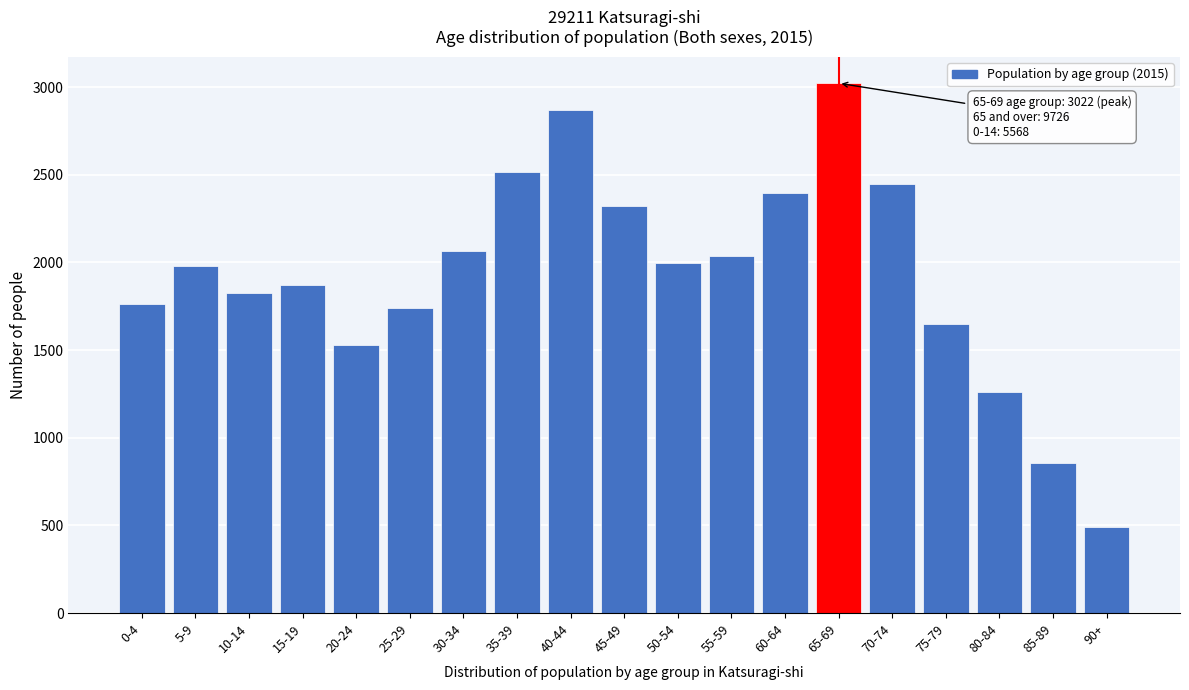

Reading left to right, extract all data points from this chart.

1761	1979	1828	1874	1529	1738	2067	2514	2867	2321	1997	2039	2395	3022	2448	1650	1259	857	490